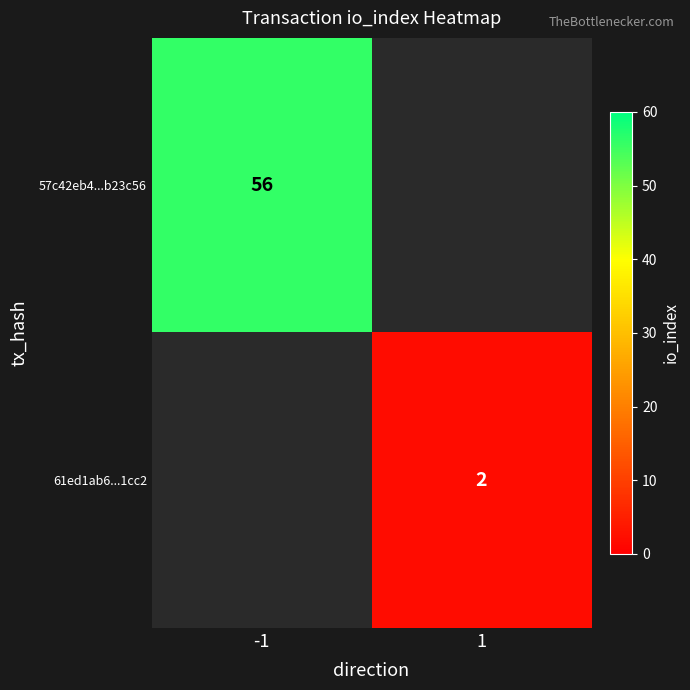

True or false: 61ed1ab6...1cc2 has a value of 2 at 1.

True